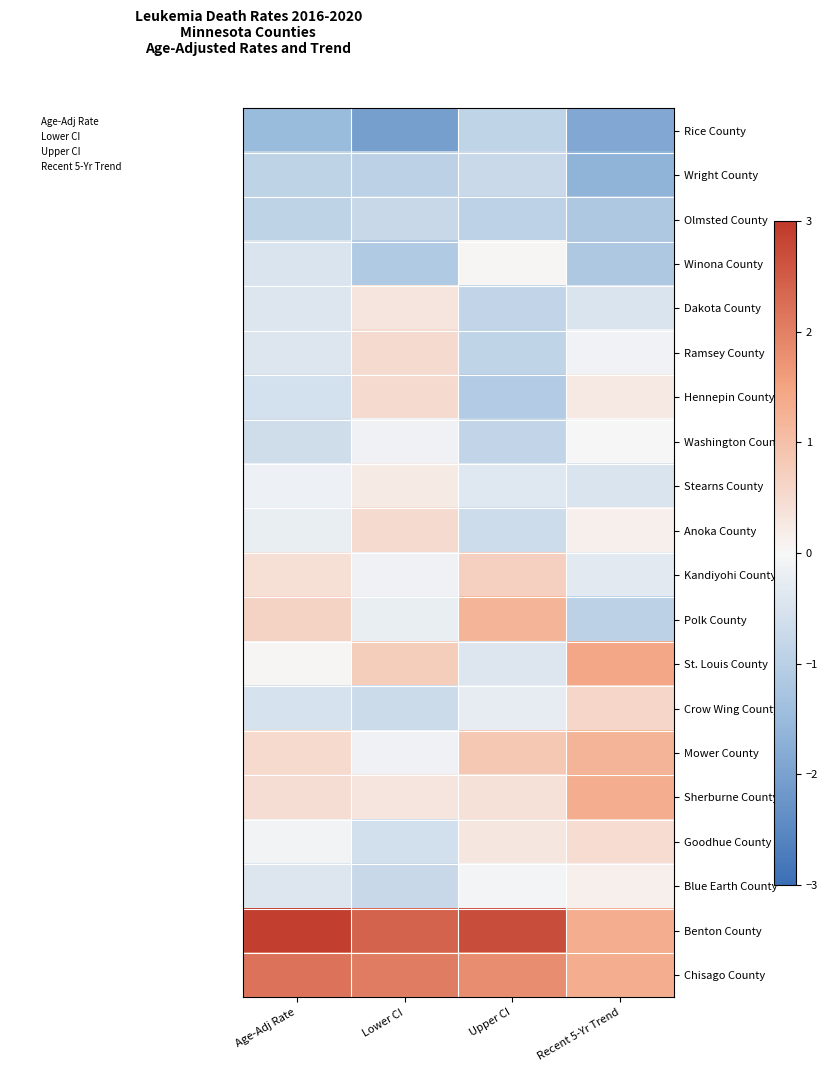

What is the difference between the highest and lowest values at Upper CI?

3.8